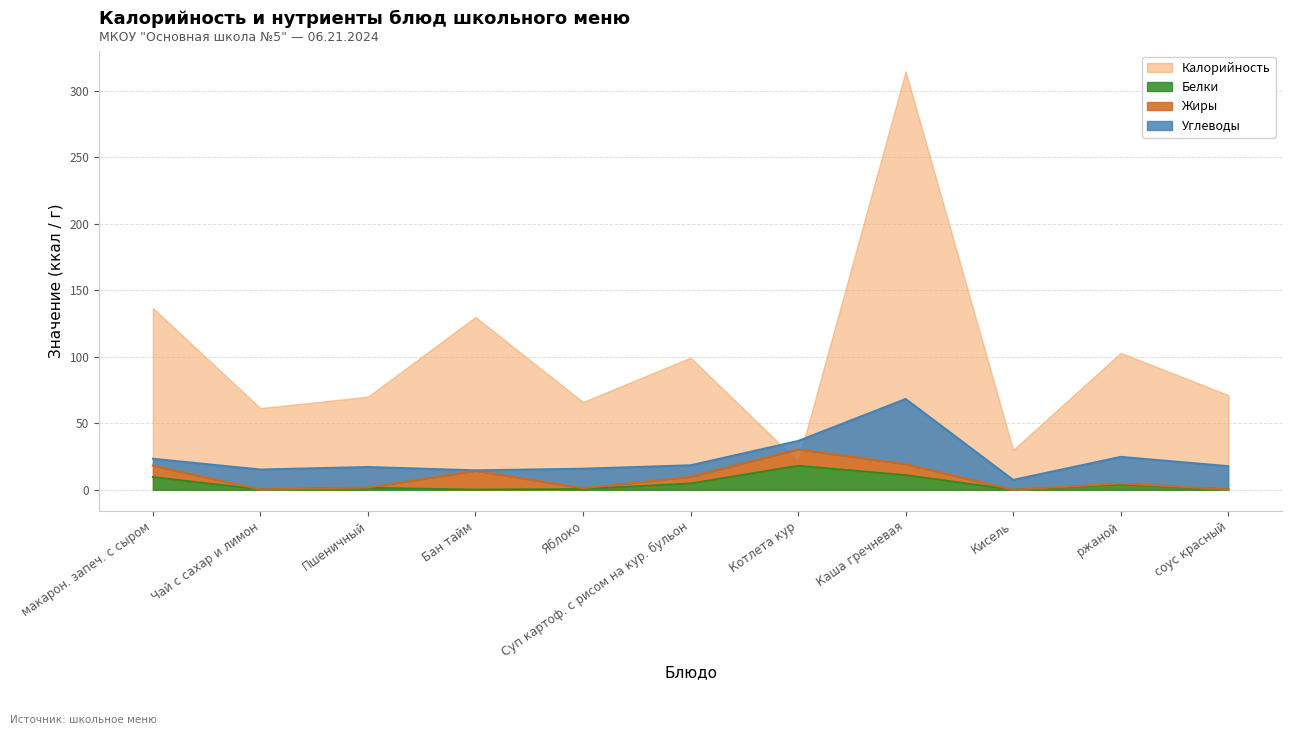

At which category does Калорийность reach its first local peak?

Бан тайм